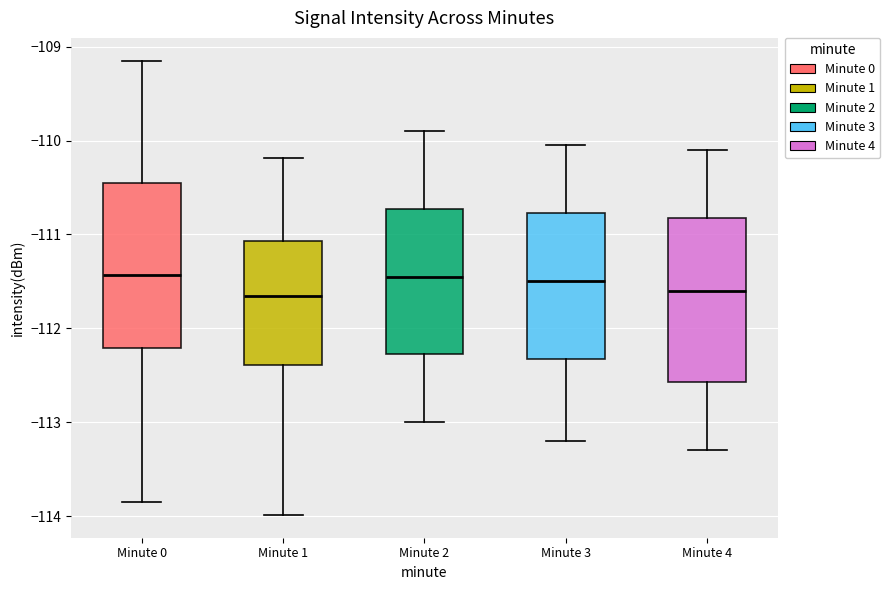

Where does the median line of the box for Minute 3 sit on the y-axis? The values are not printed on the chart, so give them approximately, as read against the axis.

-111.5